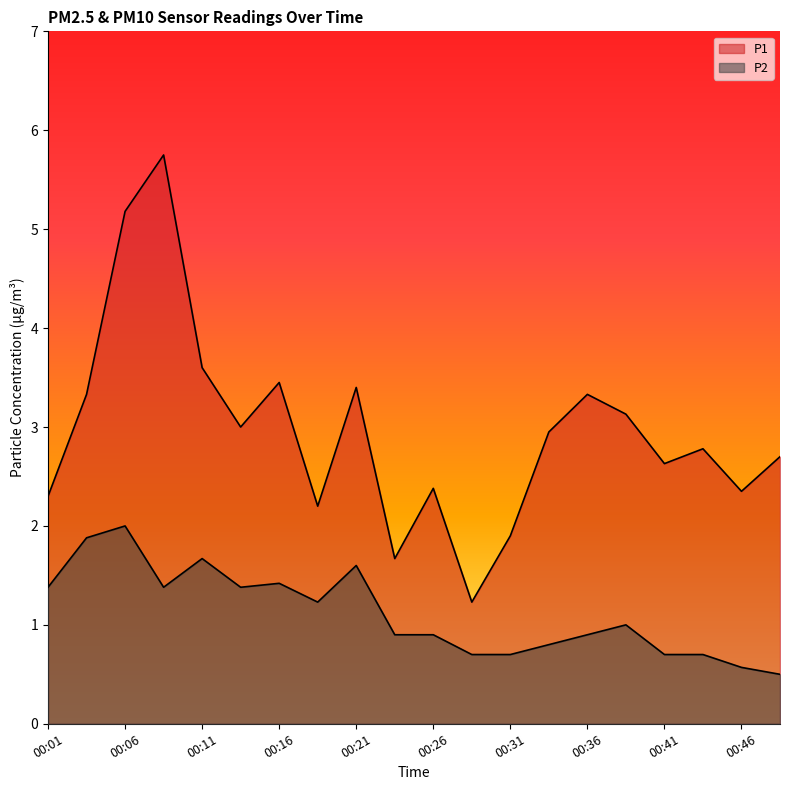

At which category is the sum across all series the highest?

00:06